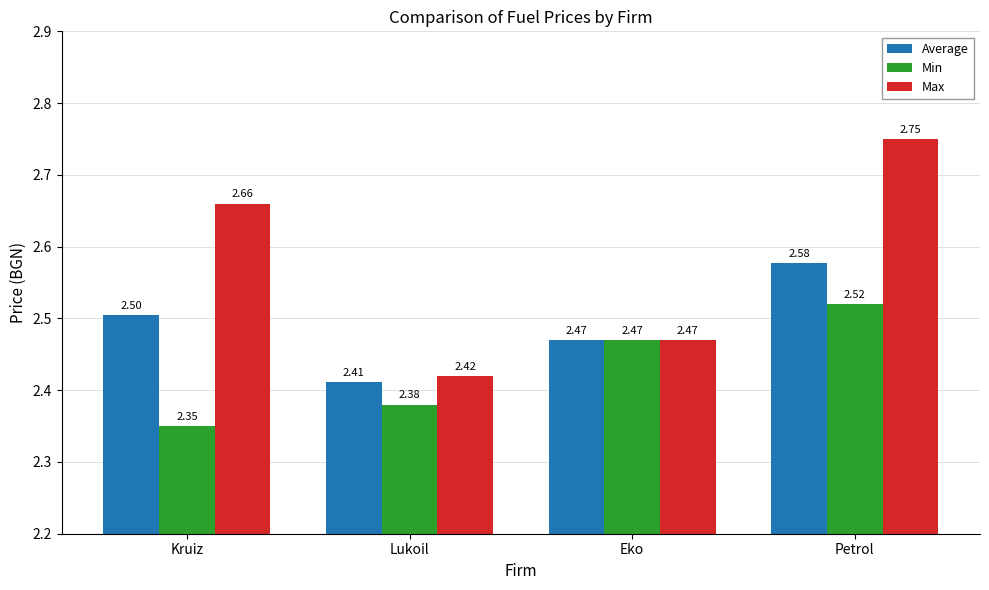

Which series has the largest range (max minus min)?

Max